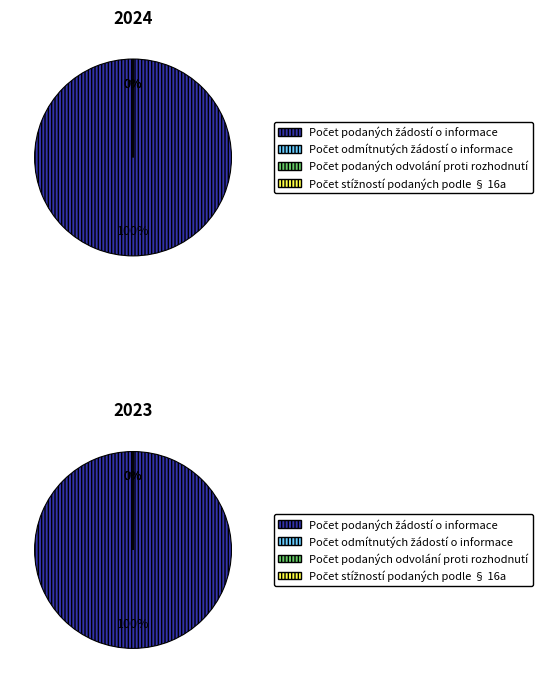

Does 2023 account for over 50% of the chart?

Yes